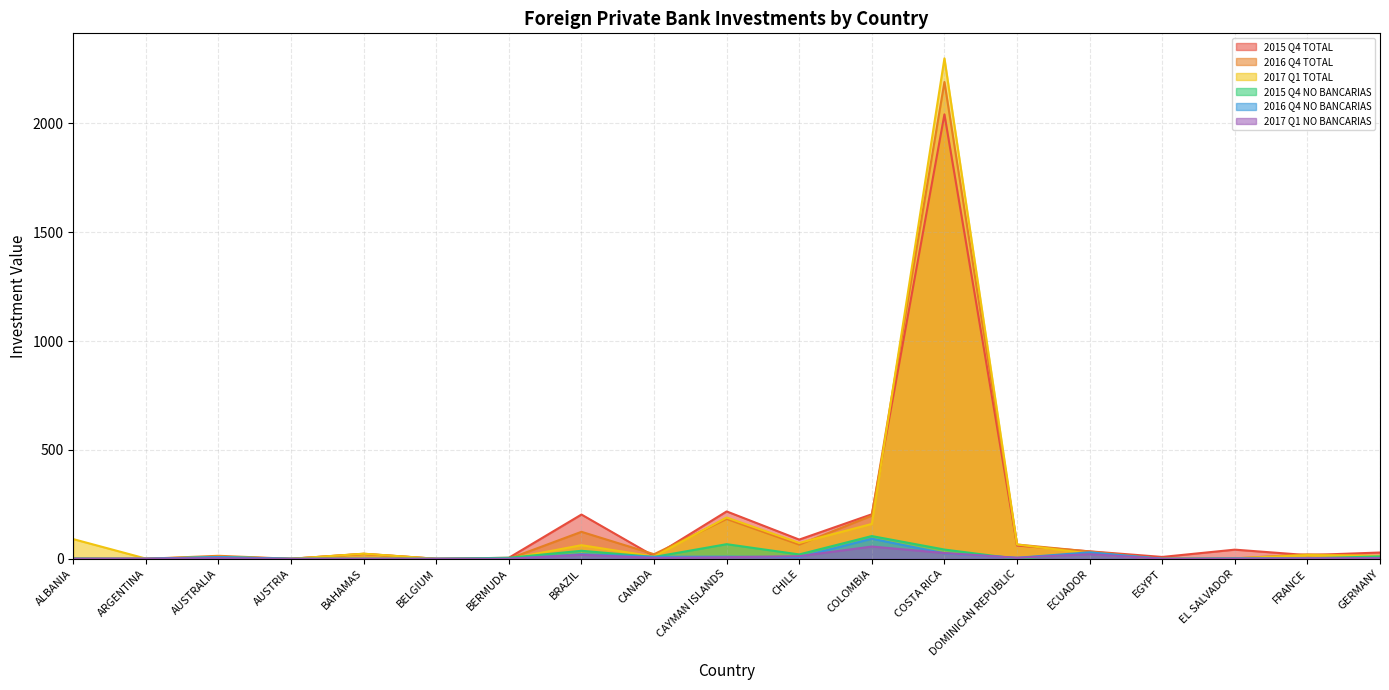

What is the difference between the maximum and minimum values in the 2016 Q4 NO BANCARIAS series?

92.2